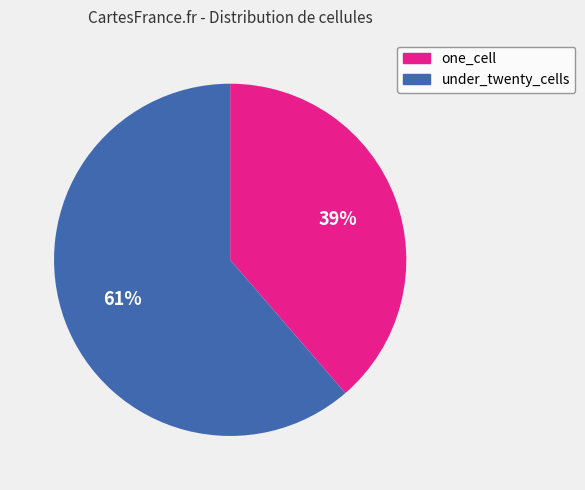

What is the ratio of the value at under_twenty_cells to the value at one_cell?

1.6